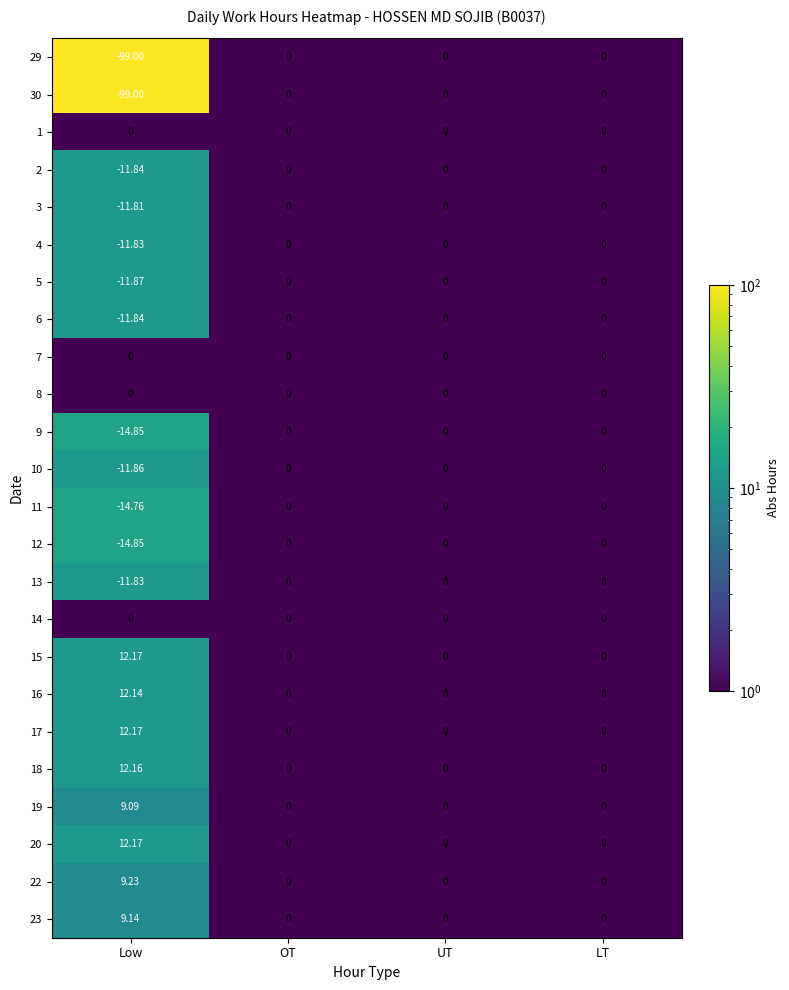

Which category has the lowest value in the 9 series?

Low